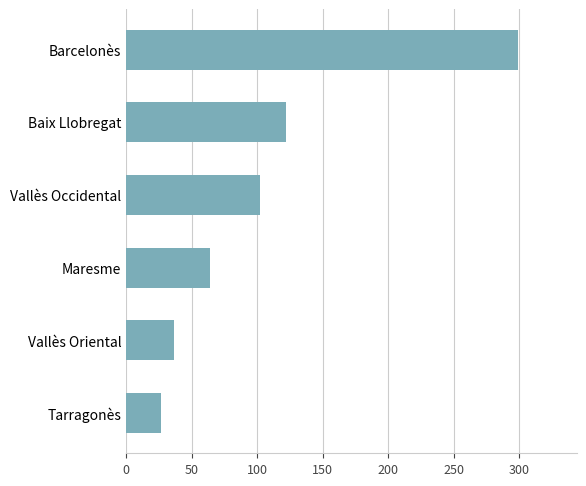

How many bars are there in total?

6